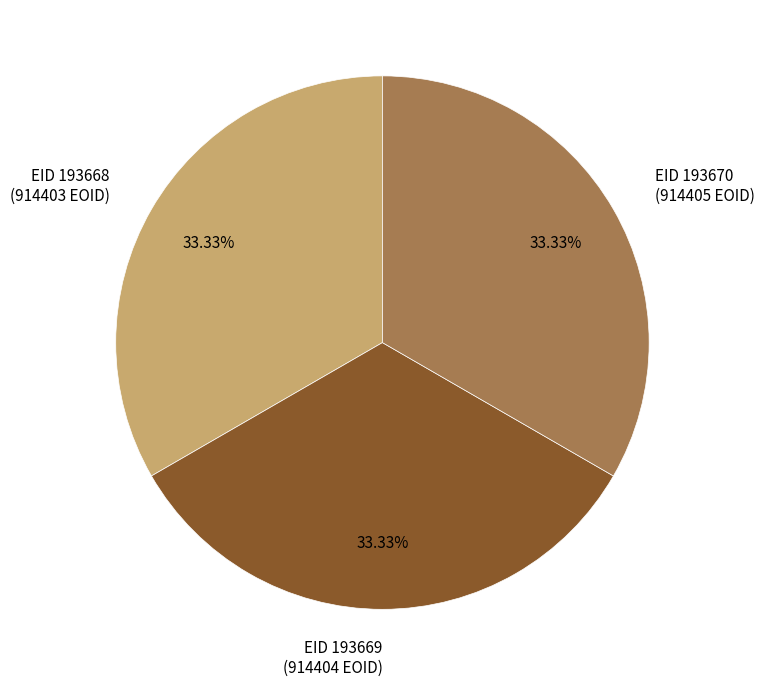

Combined, do EID 193670 (914405 EOID) and EID 193669 (914404 EOID) account for over 50%?

Yes